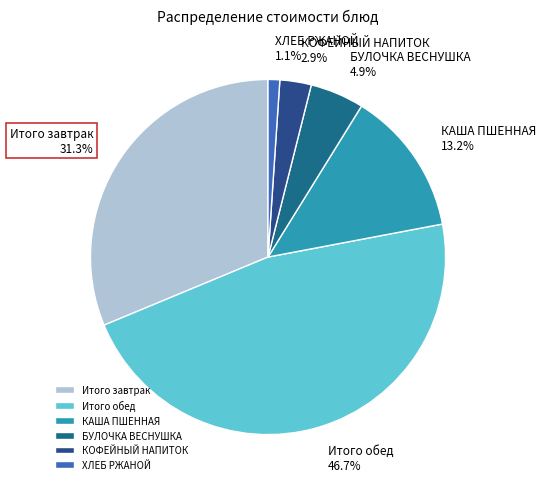

To the nearest percent, what is the combined percentage of Итого завтрак and БУЛОЧКА ВЕСНУШКА?

36%